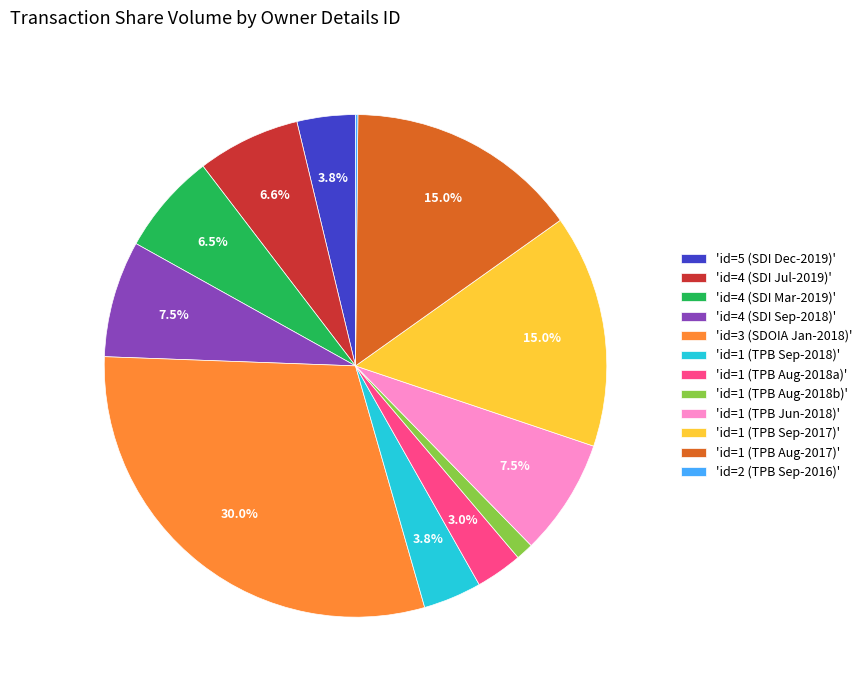

Between 'id=3 (SDOIA Jan-2018)' and 'id=1 (TPB Jun-2018)', which is larger?

'id=3 (SDOIA Jan-2018)'